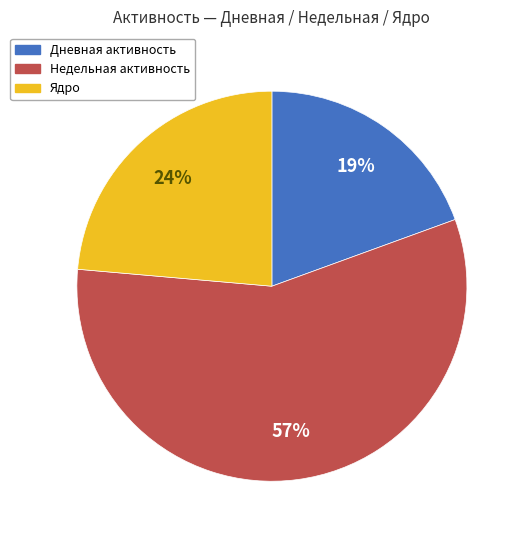

Count the number of slices in the pie.

3